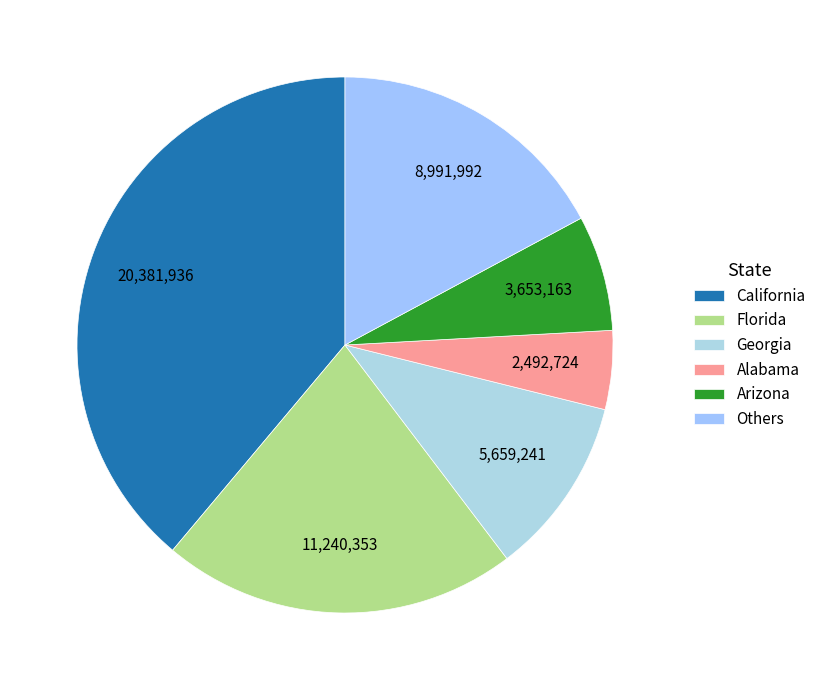

How many slices are in this pie chart?

6